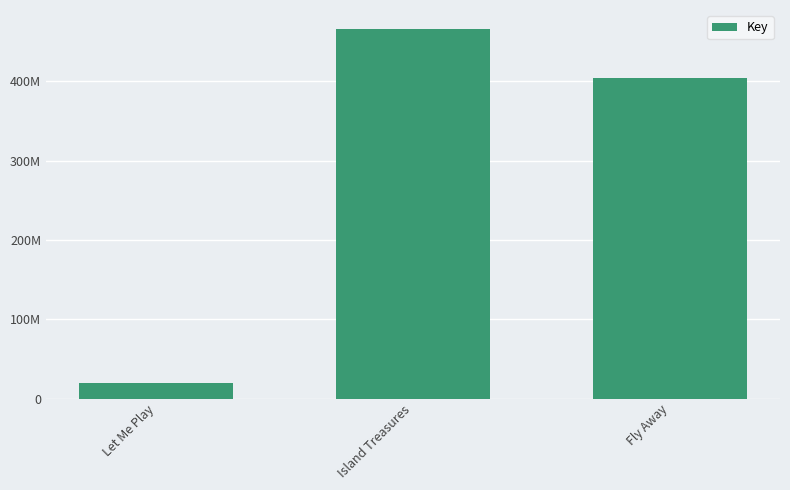

Are the bars grouped side by side (vs. stacked)?

No